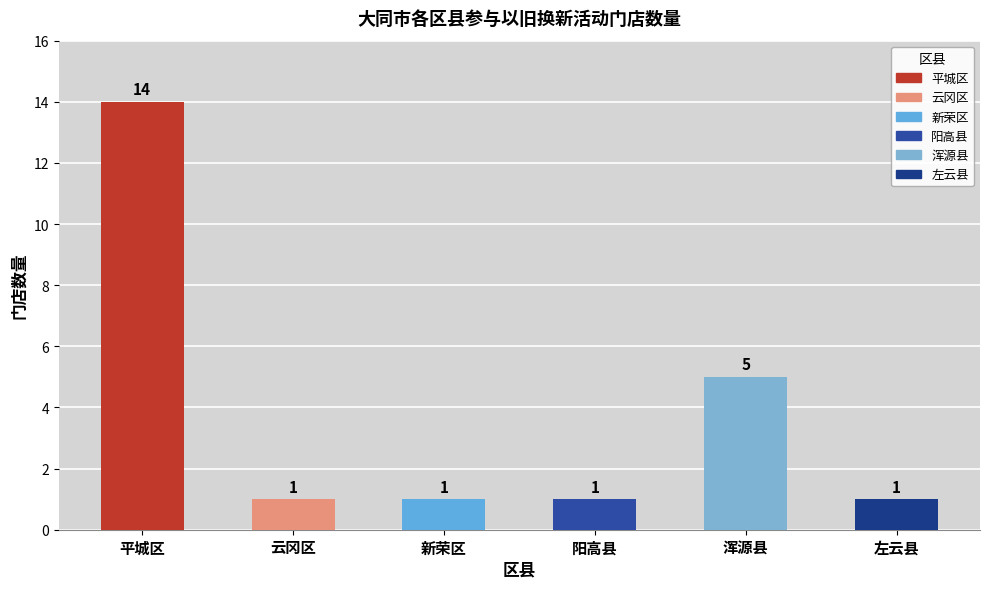

Reading right to left, transcribe all the data shown in this chart.

左云县=1	浑源县=5	阳高县=1	新荣区=1	云冈区=1	平城区=14